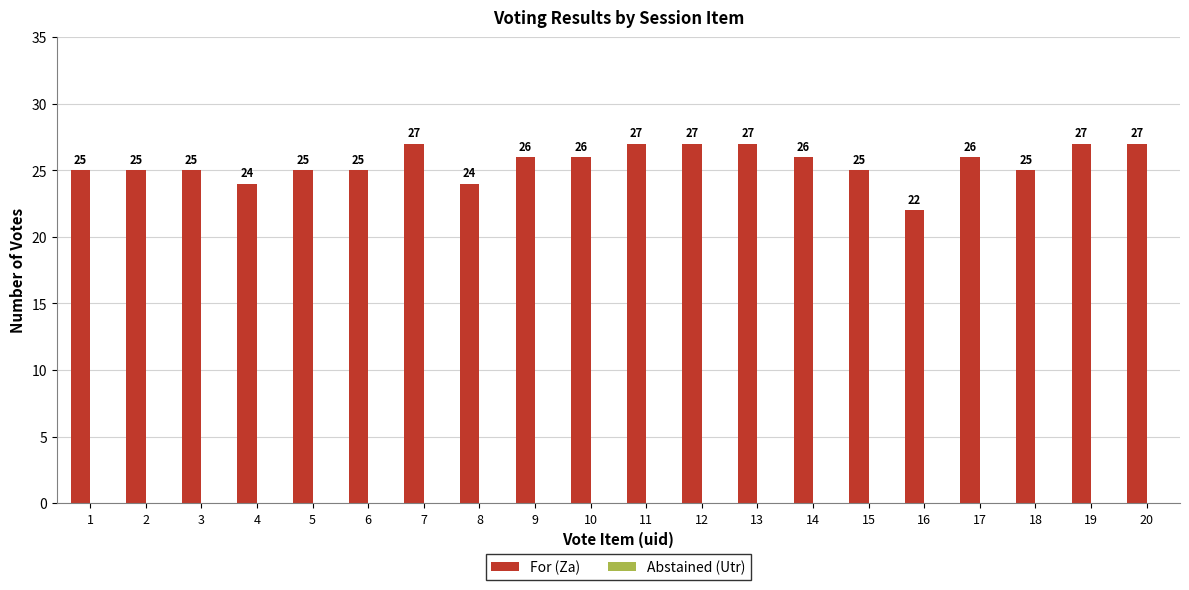

What is the ratio of the value at 14 to the value at 10?

1.0